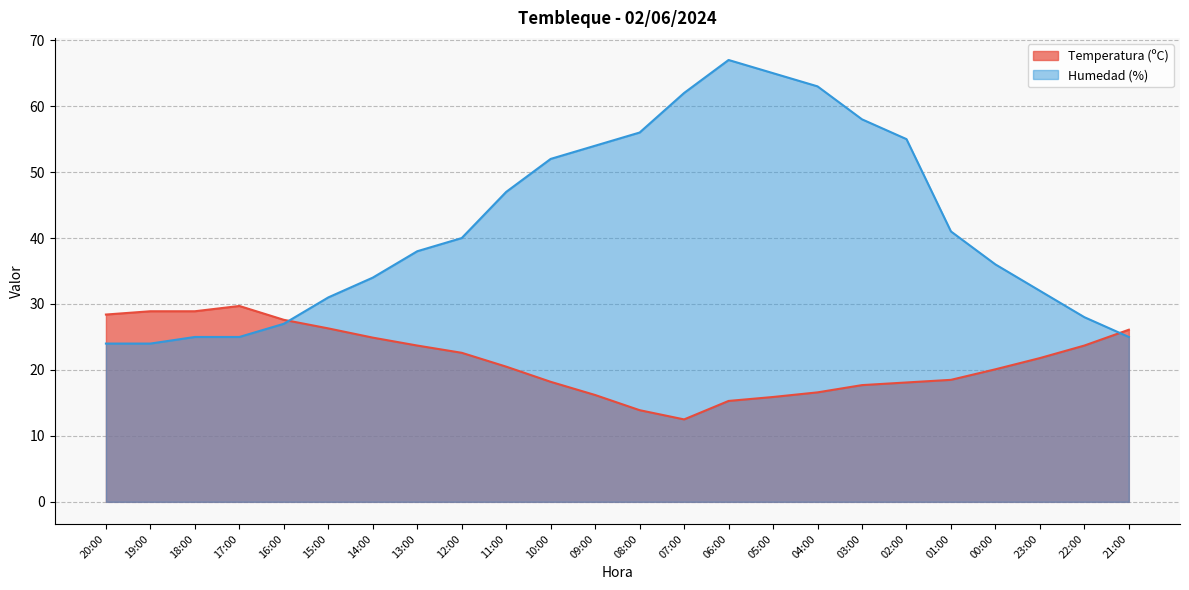

What is the value of the Temperatura (ºC) point at the 11th from the left?

18.2